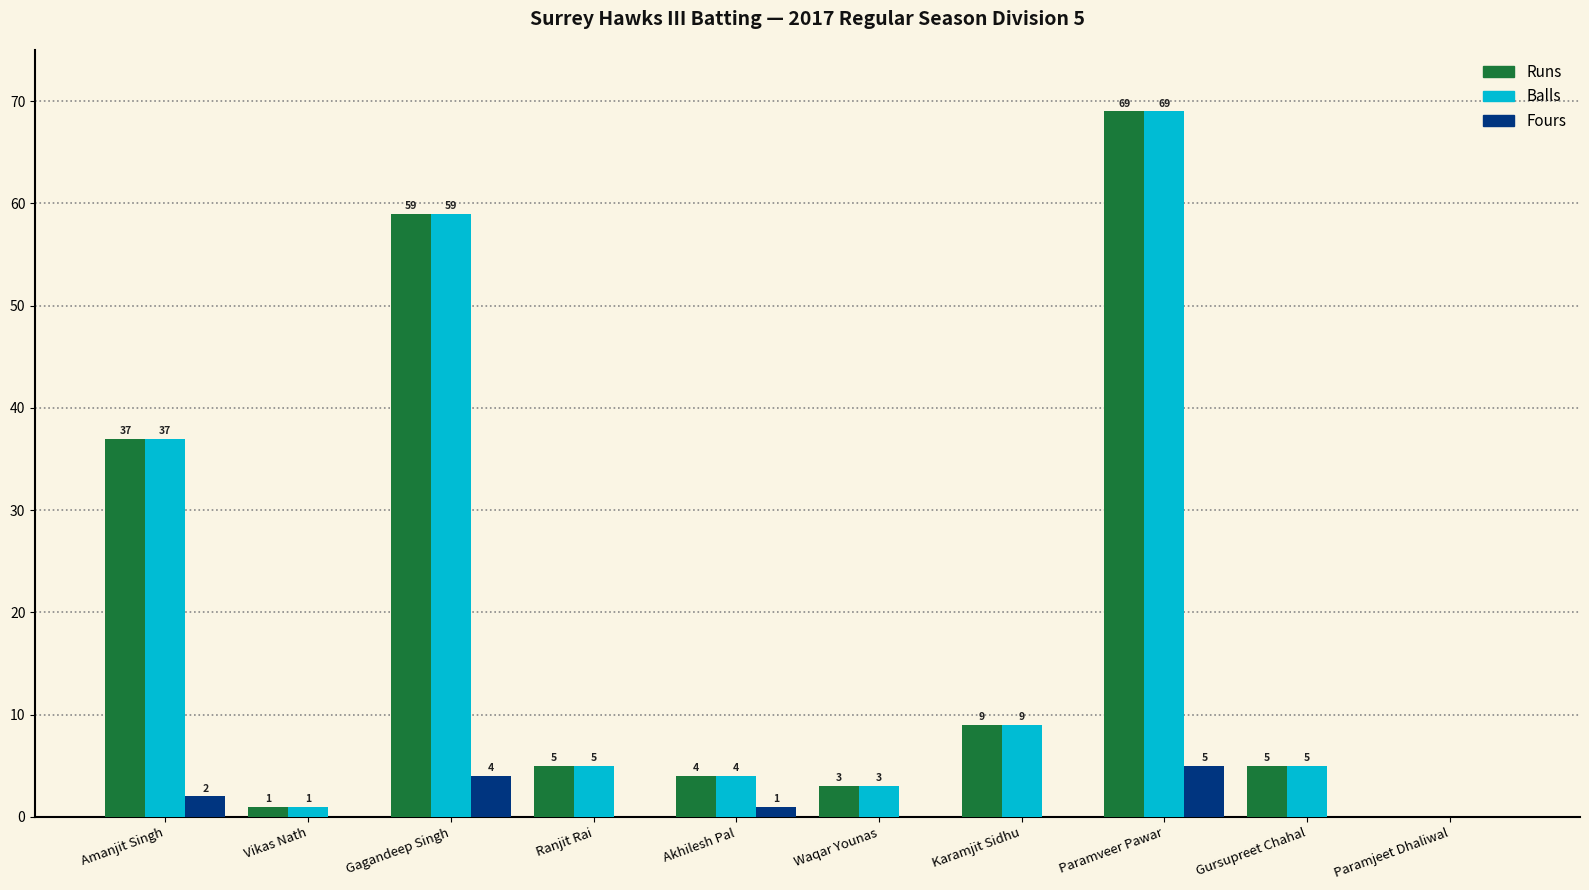

How many values in Fours are above zero?

4